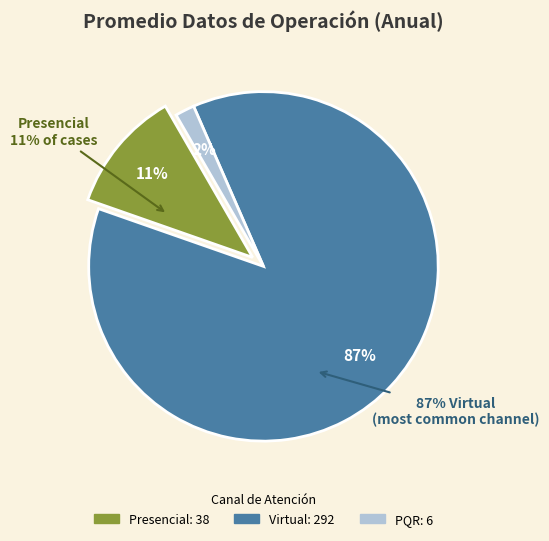

Which slice is the smallest?

PQR